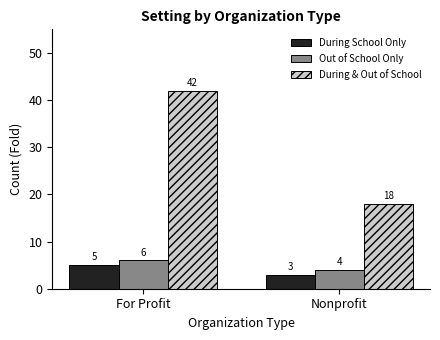

Between For Profit and Nonprofit, which series saw the biggest shift?

During & Out of School